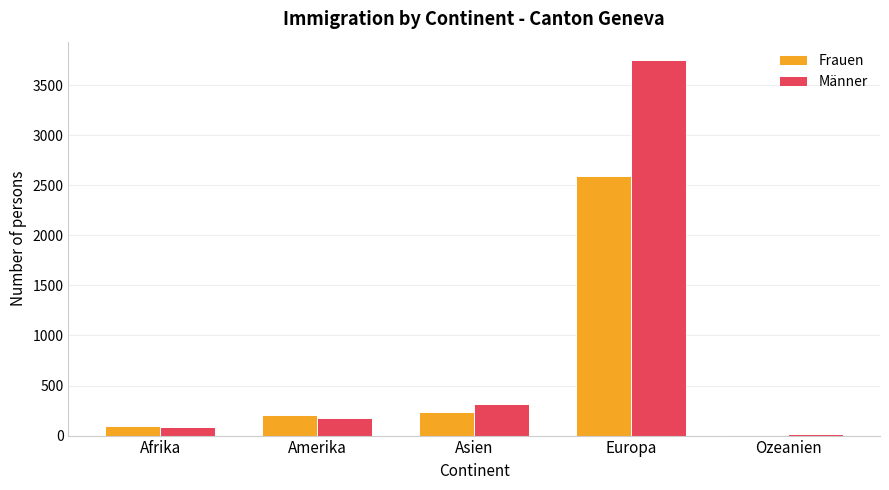

Are the bars horizontal?

No